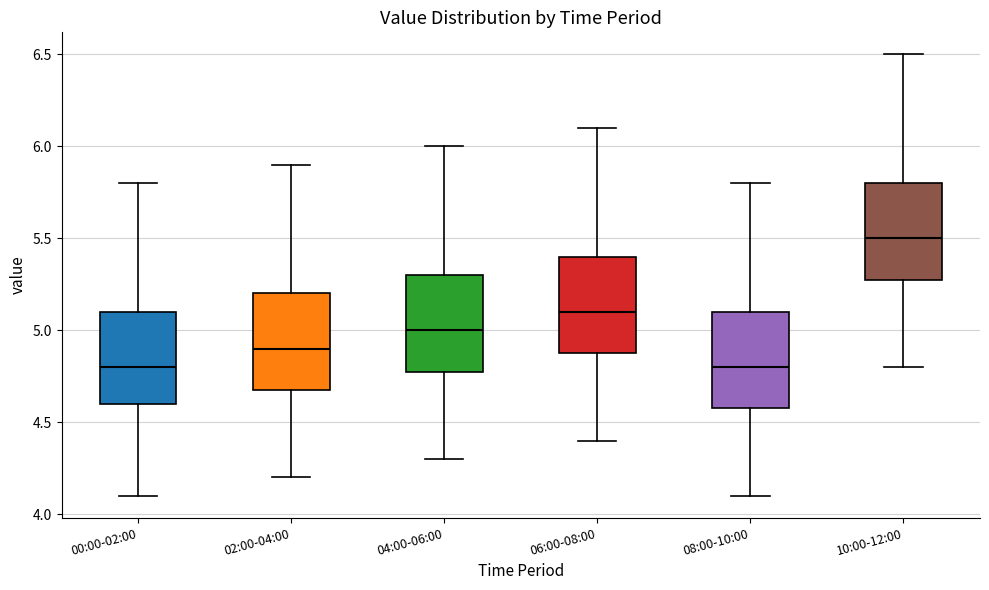

Reading left to right, read every box against the y-axis: the position of its median line, the range the box covers, and the ends of its whiskers. The values are not printed on the chart, so give them approximately, as read against the axis.

00:00-02:00: median 4.8, box 4.6 to 5.1, whiskers 4.1 to 5.8
02:00-04:00: median 4.9, box 4.7 to 5.2, whiskers 4.2 to 5.9
04:00-06:00: median 5.0, box 4.8 to 5.3, whiskers 4.3 to 6.0
06:00-08:00: median 5.1, box 4.9 to 5.4, whiskers 4.4 to 6.1
08:00-10:00: median 4.8, box 4.6 to 5.1, whiskers 4.1 to 5.8
10:00-12:00: median 5.5, box 5.3 to 5.8, whiskers 4.8 to 6.5